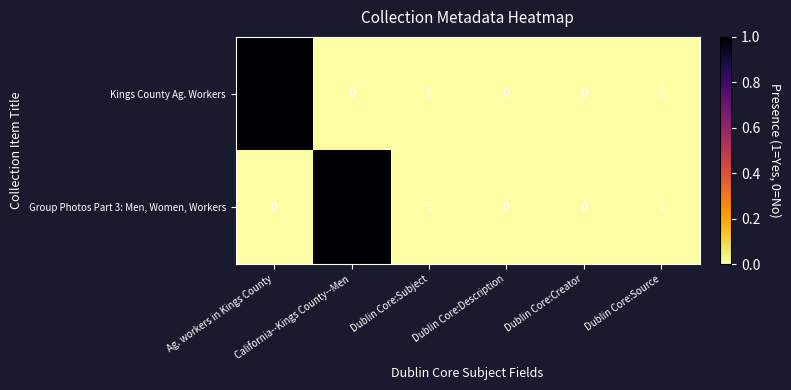

How many distinct data groups are displayed?

2